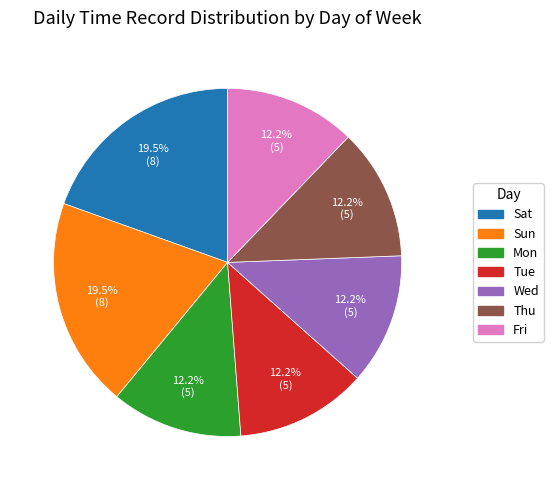

The Tue slice represents 12% of the pie. True or false?

True